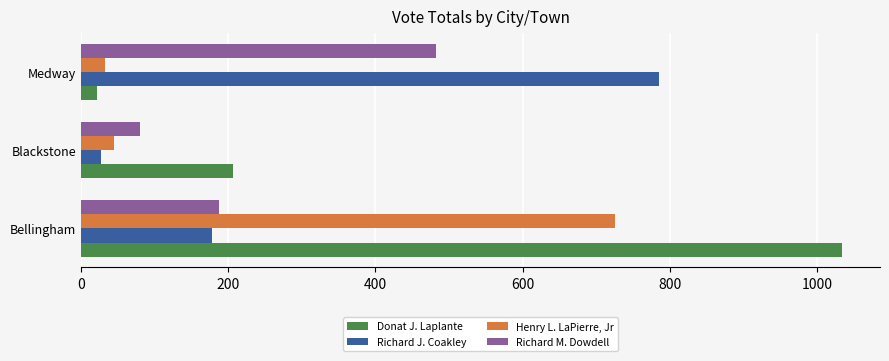

Where is Richard M. Dowdell nearest to the value 281?

Bellingham